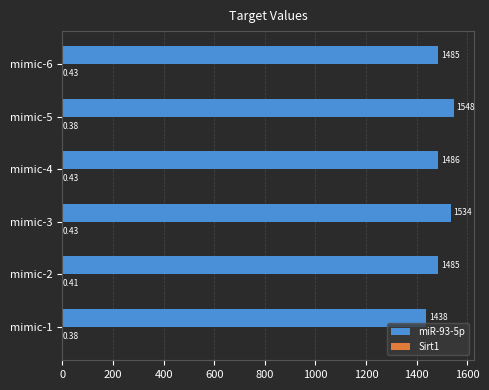

What is the sum of all miR-93-5p values?

8976.0